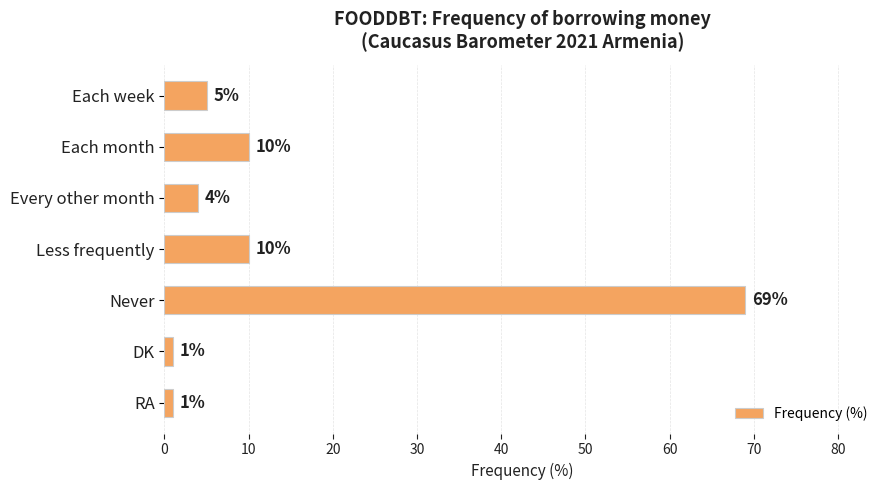

How many values are below 5?

3